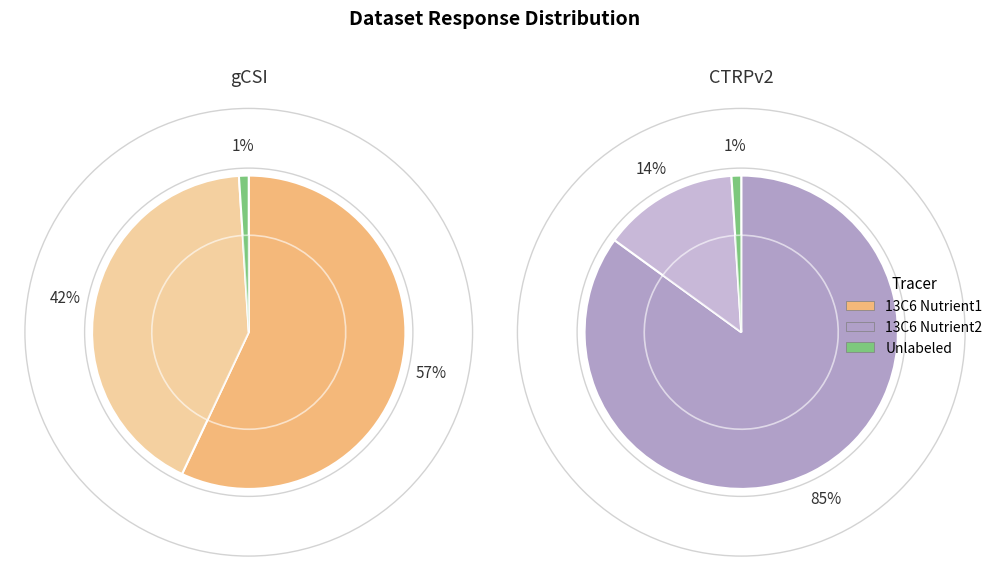

What portion of the pie excludes 8?

98.9%